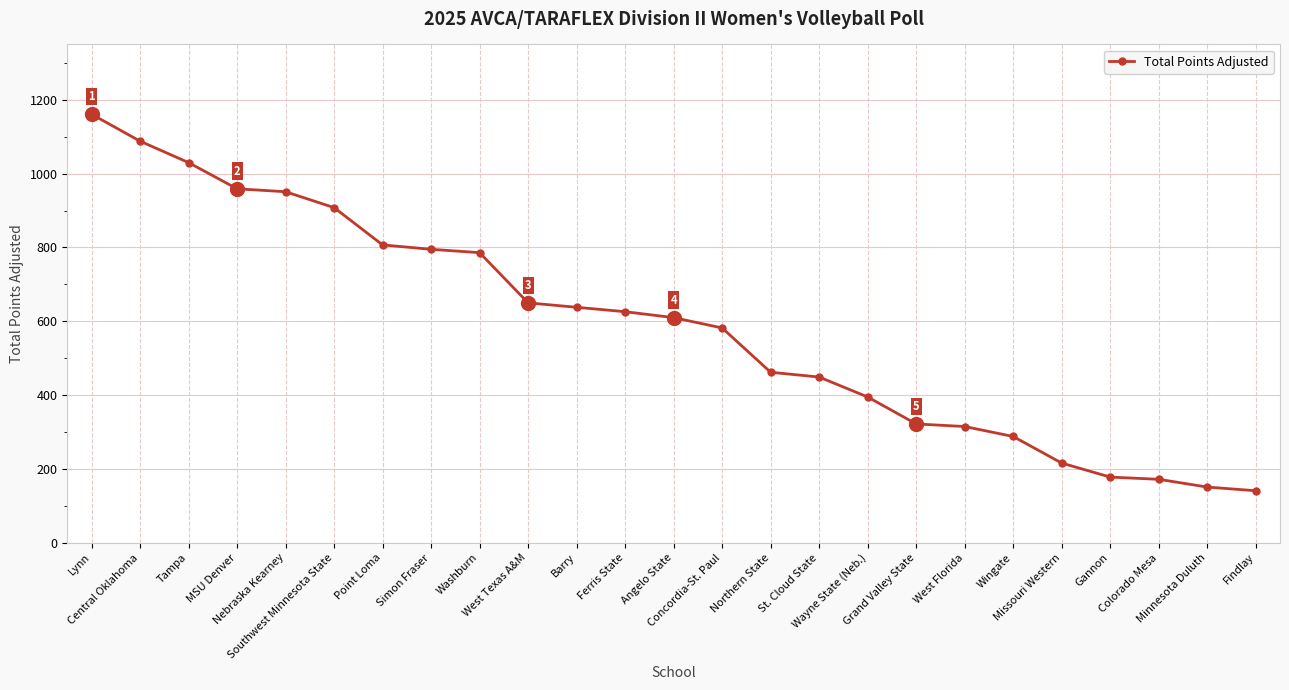

What is the sum of all values?

14680